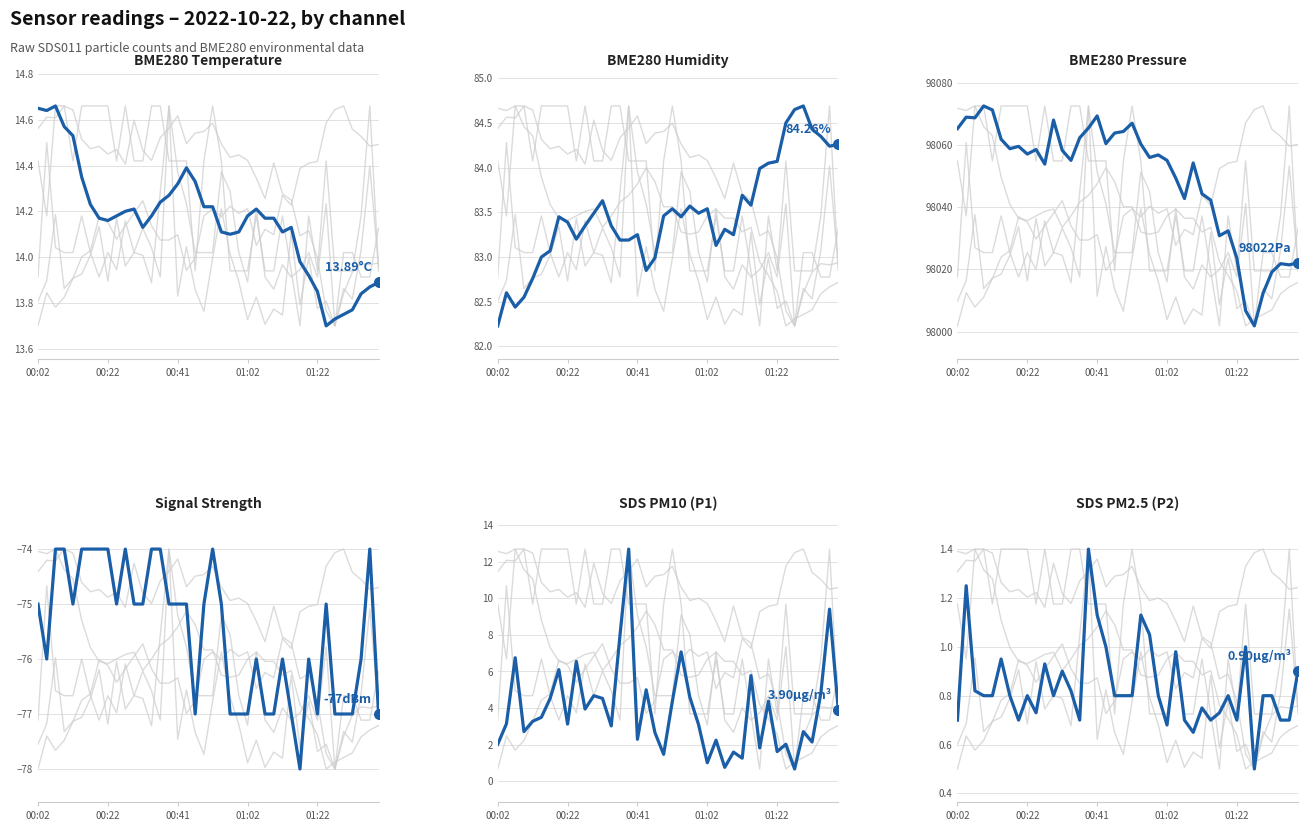

Which series has the largest total across all categories?

BME280_pressure